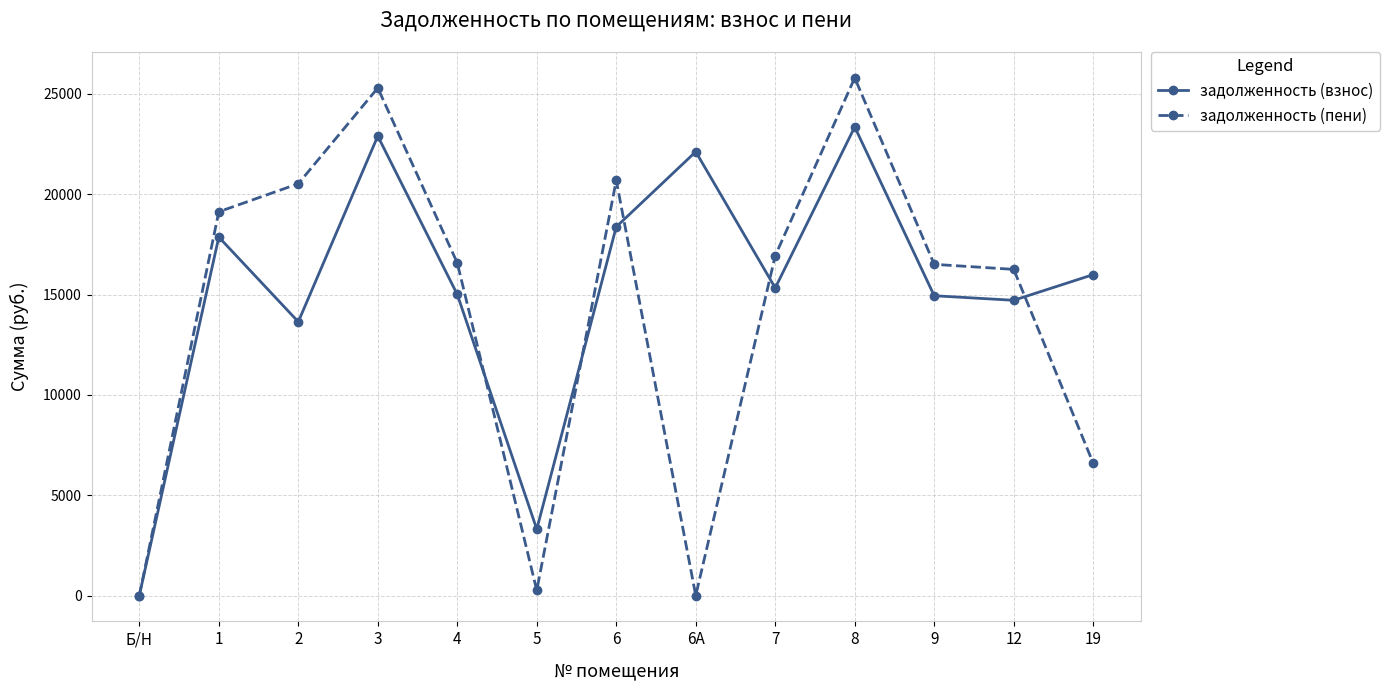

Is the value of задолженность (пени) at 3 greater than the value of задолженность (взнос) at Б/Н?

Yes